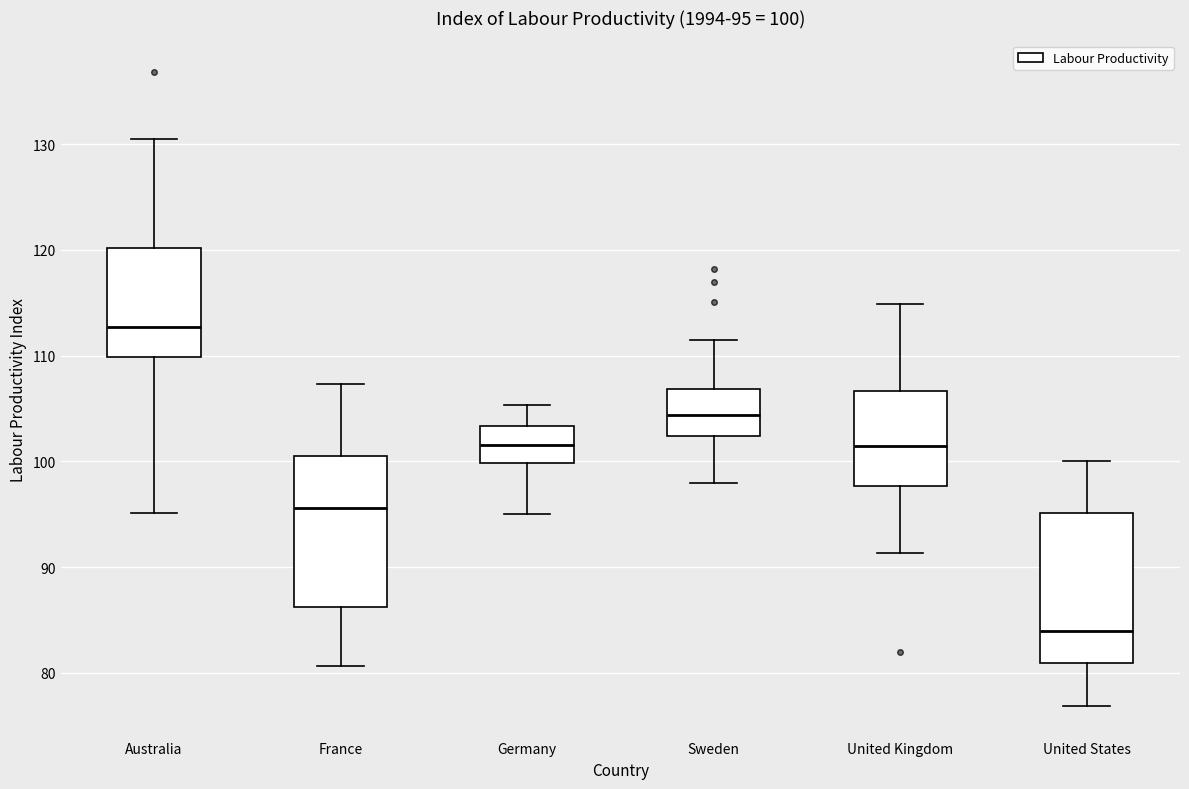

Which box has the highest median line?

Australia